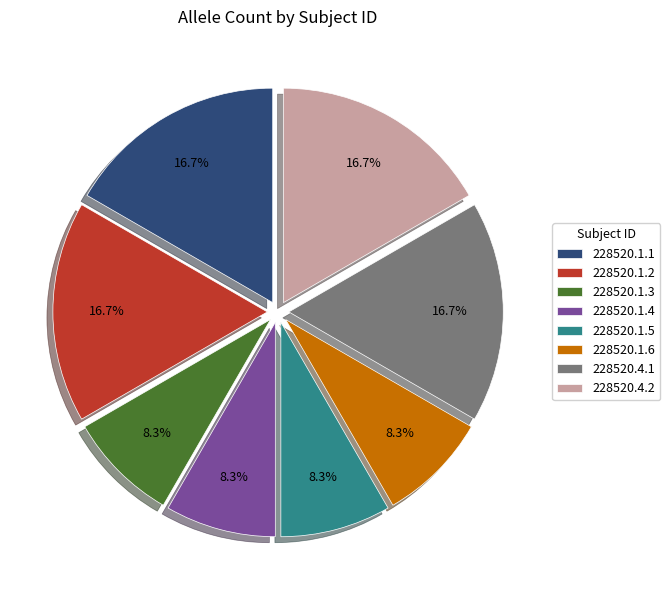

Does 228520.1.3 represent more than half of the total?

No